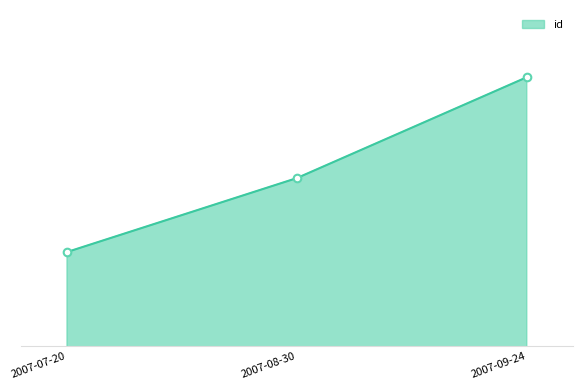

Approximately how many times larger is the value at 2007-08-30 compared to 2007-07-20?

1.0